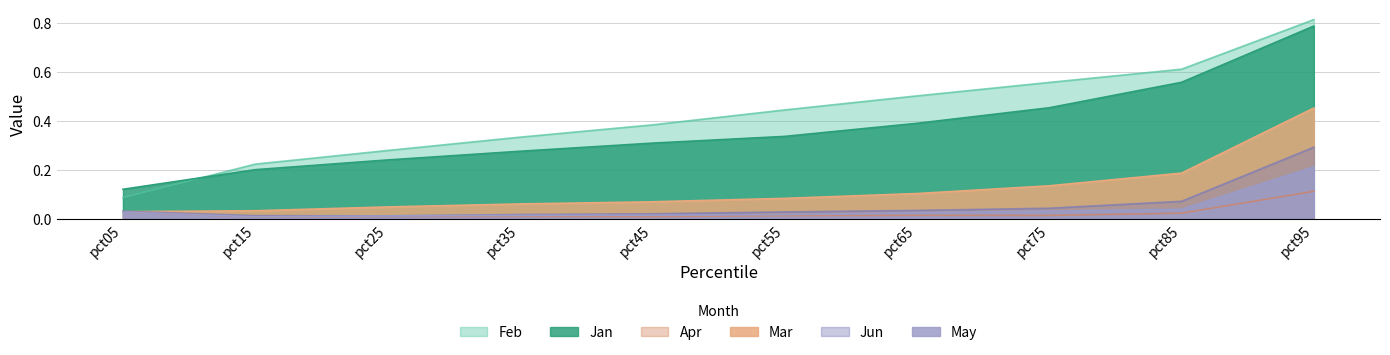

What is the value of the Feb point at the 5th from the left?

0.4